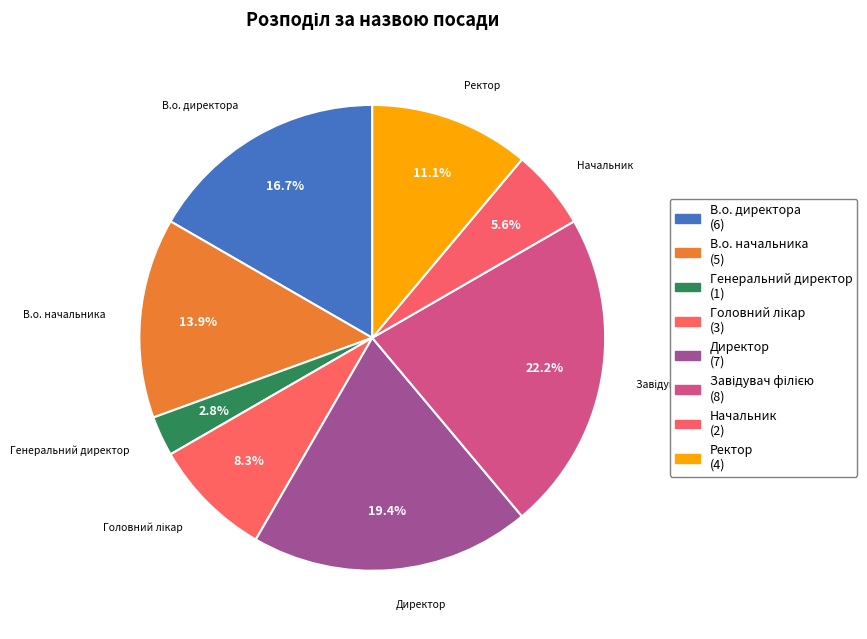

What is the ratio of the value at В.о. начальника to the value at В.о. директора?

0.8